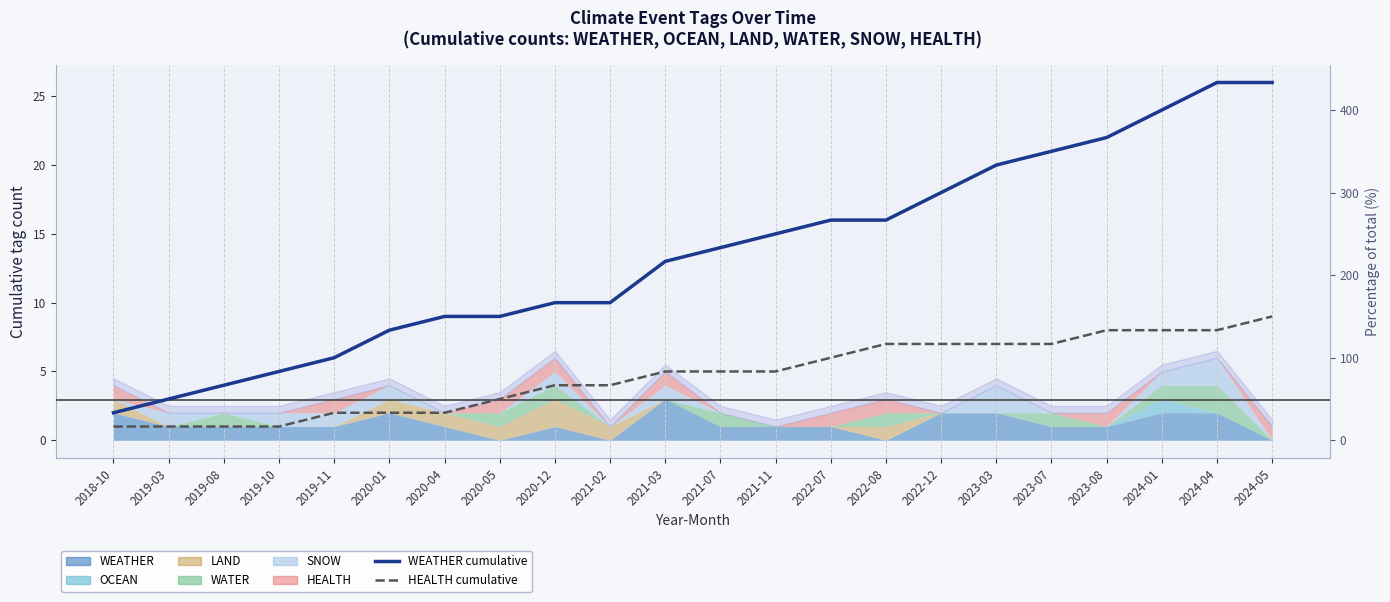

What is the greatest value displayed?

26